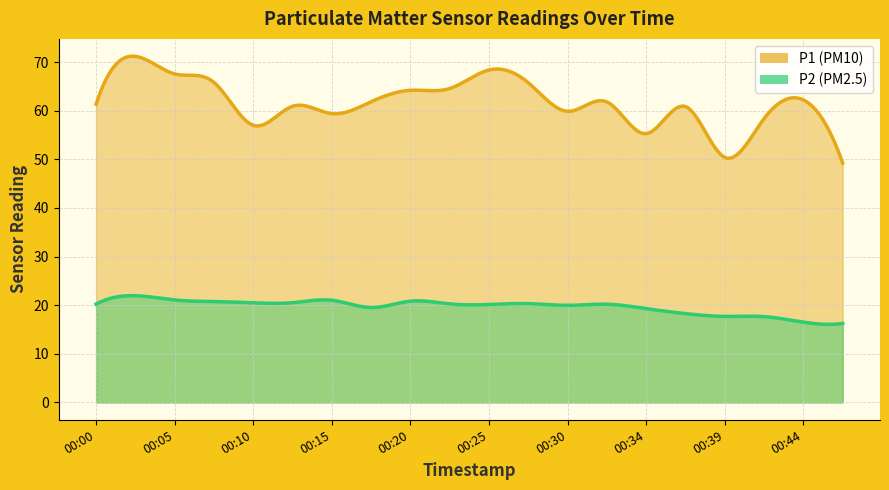

Between 00:39 and 00:47, which series saw the biggest shift?

P2